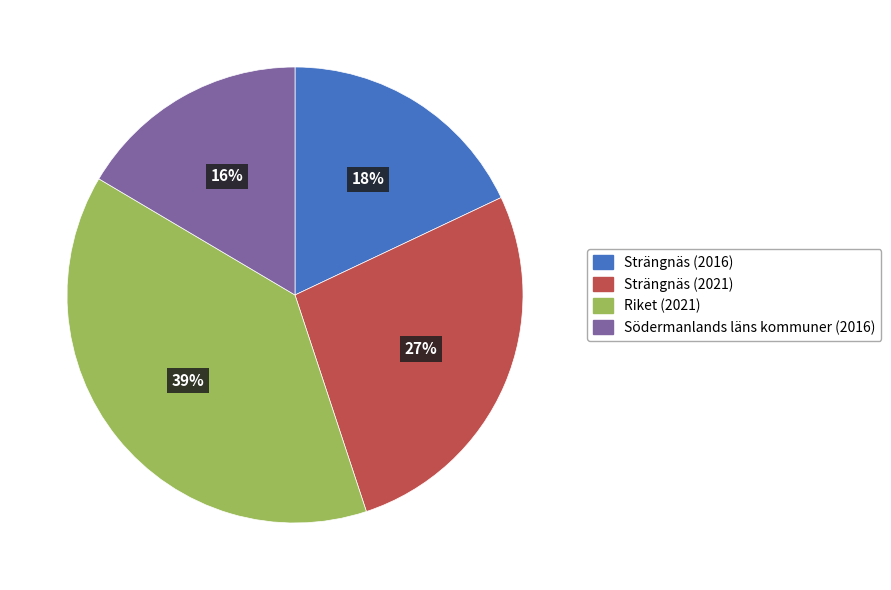

Do Strängnäs (2016) and Strängnäs (2021) together represent more than half of the pie?

No